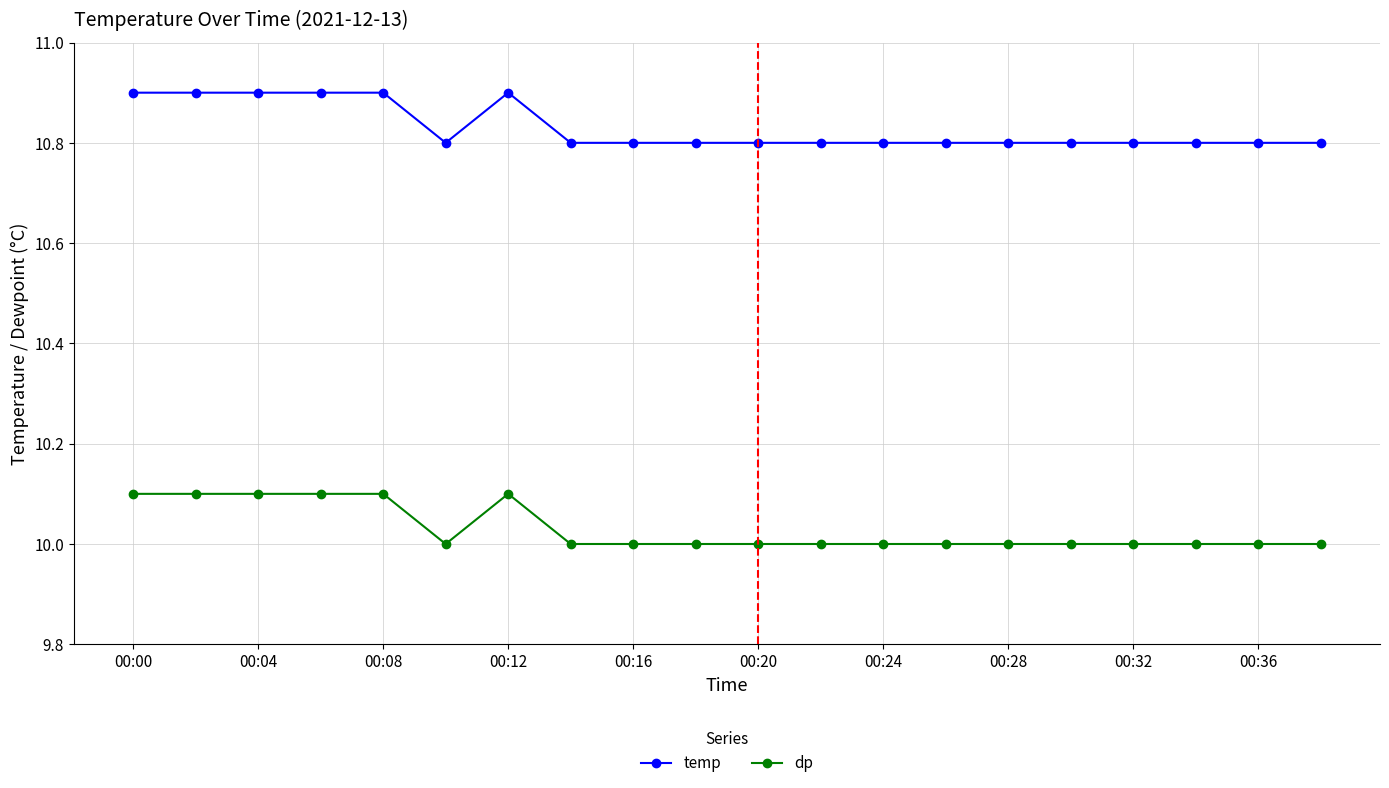

What is the smallest value displayed?

10.0